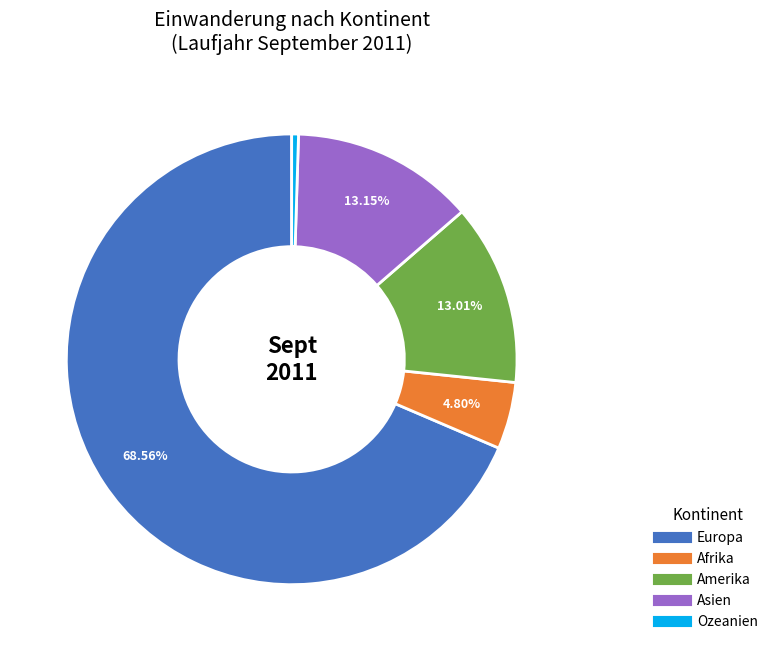

How many segments does this pie chart have?

5